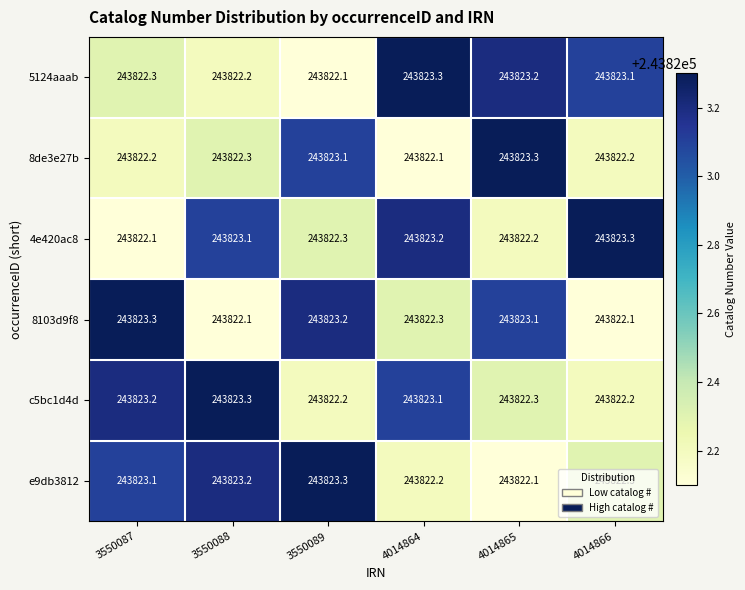

Is the value of 8de3e27b at 4014864 greater than the value of 5124aaab at 4014866?

No